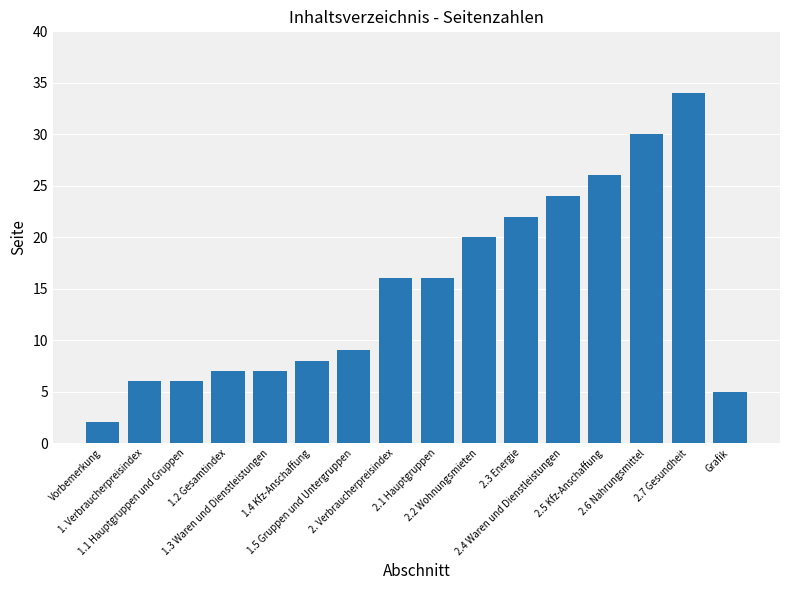

The chart shows a value of 16 at 2. Verbraucherpreisindex. True or false?

True